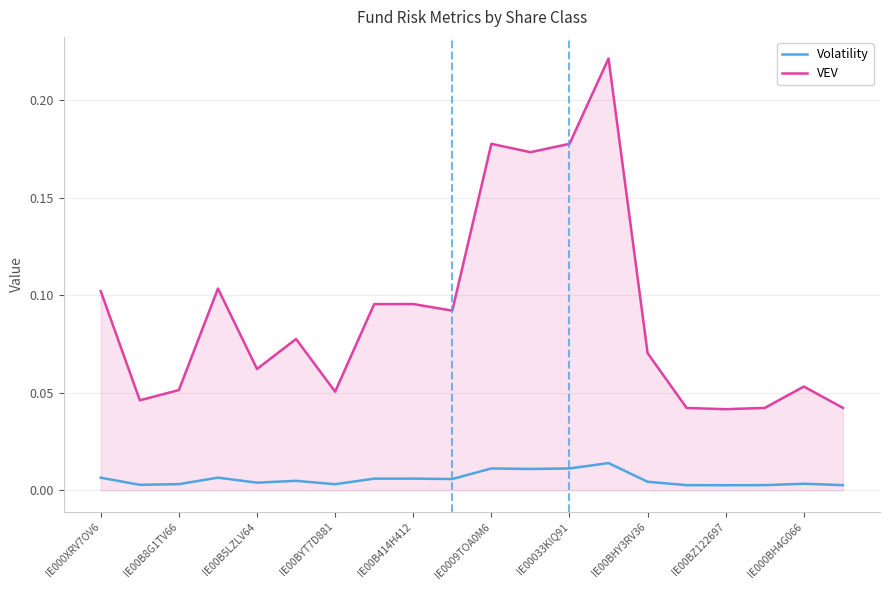

At how many categories does at least one series exceed 0?

20